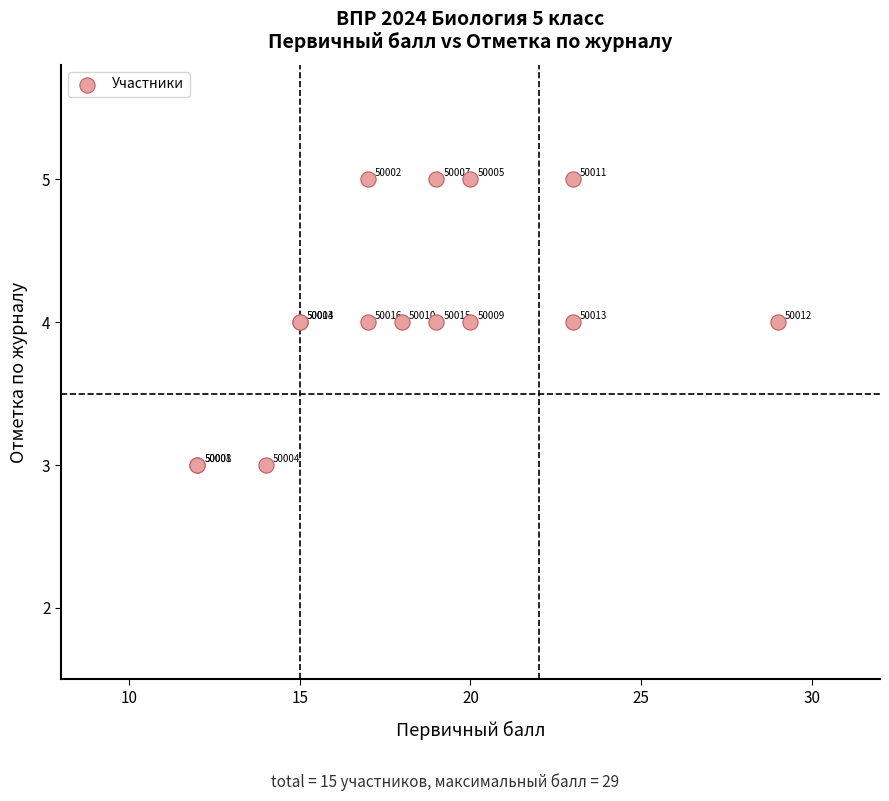

What Y value in the scatter plot is closest to 4?

4